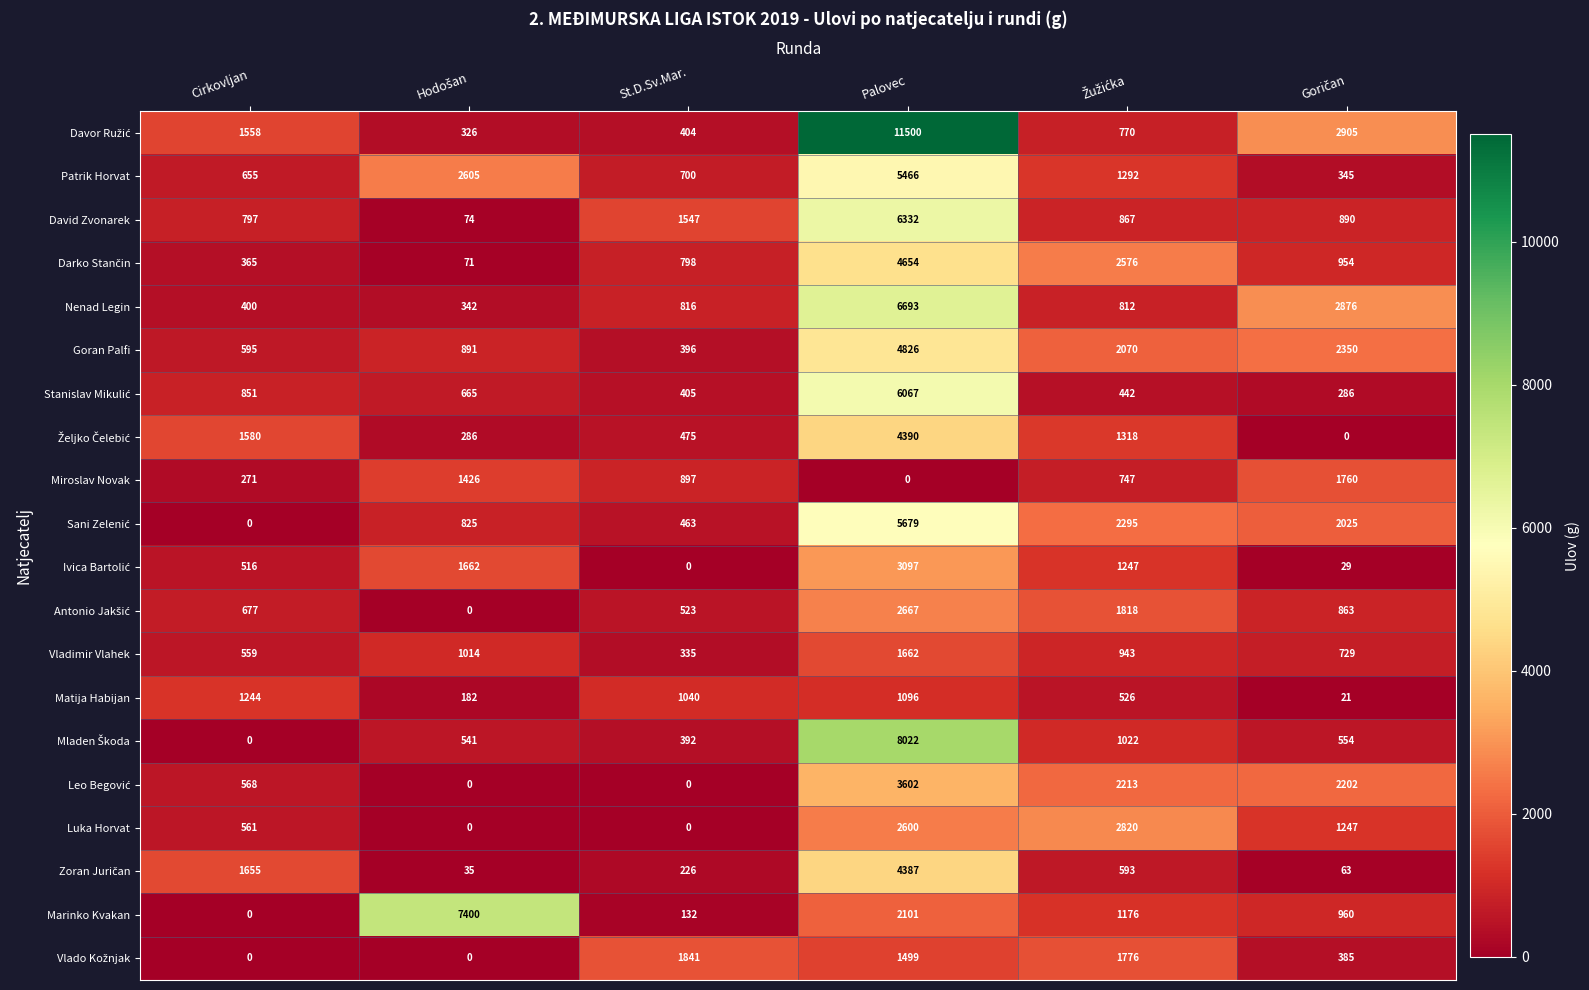

How many categories are shown in the chart?

6